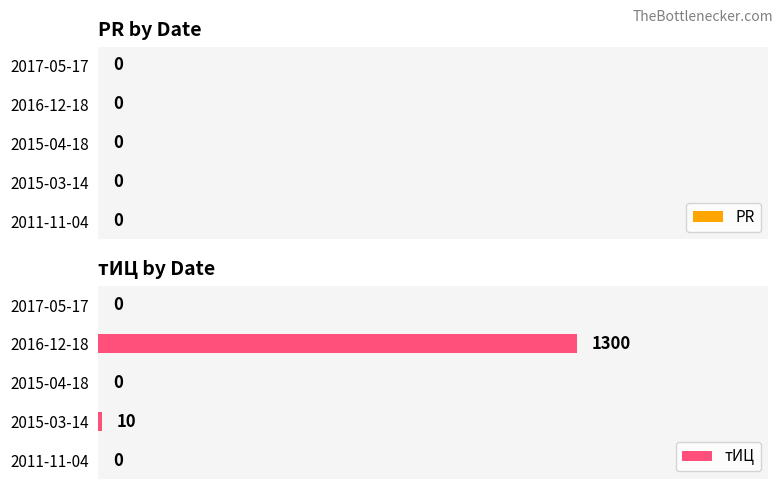

Is it true that the value at 2017-05-17 is -718?

False